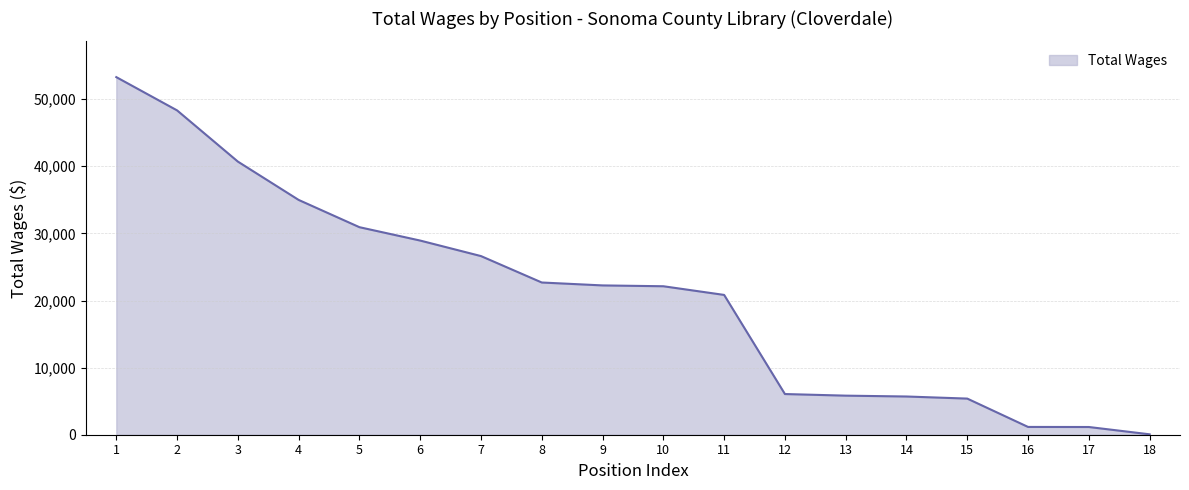

What is the change in value from 10 to 14?

-16429